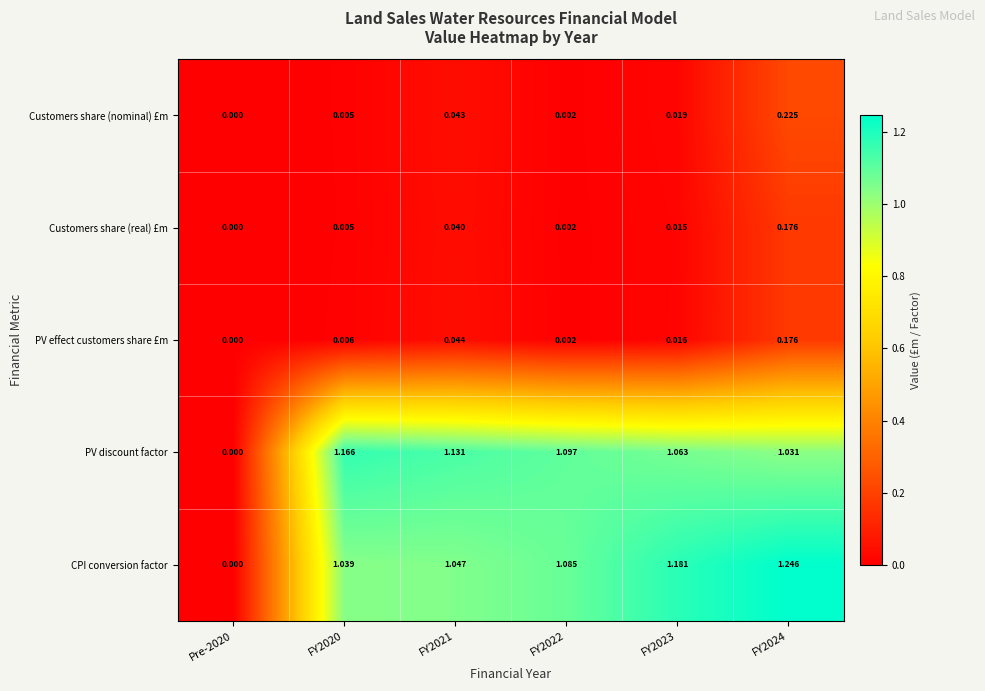

Between FY2023 and FY2024, which series saw the biggest shift?

Customers share (nominal) £m